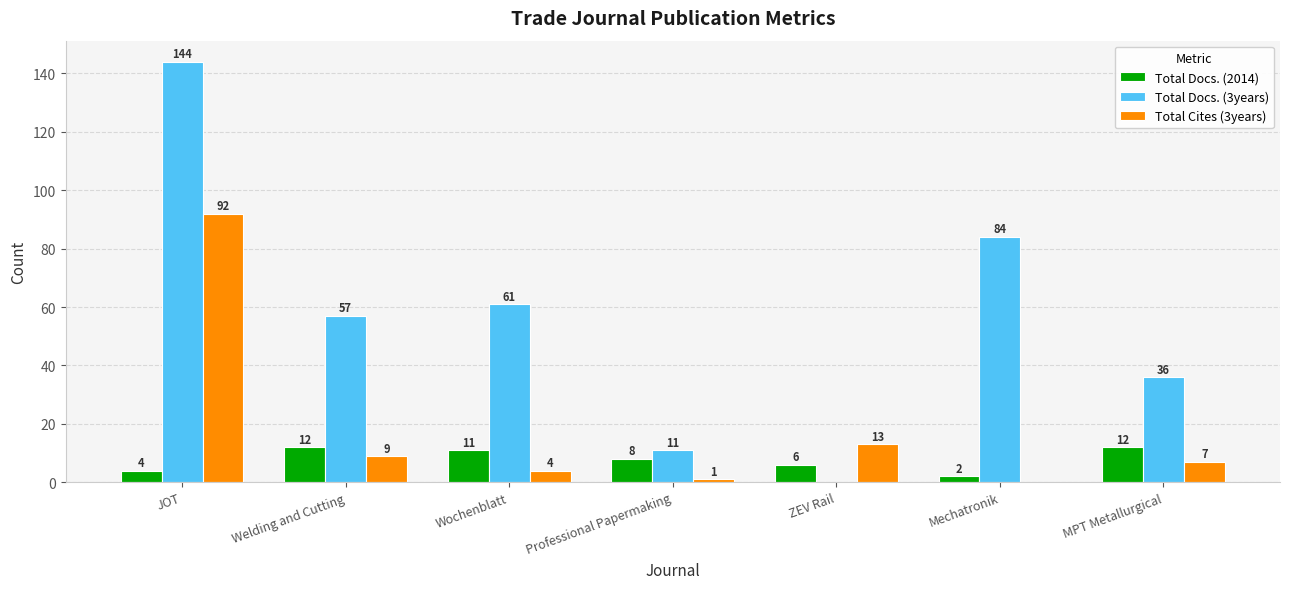

The Total Docs. (3years) series shows -47 at ZEV Rail. True or false?

False